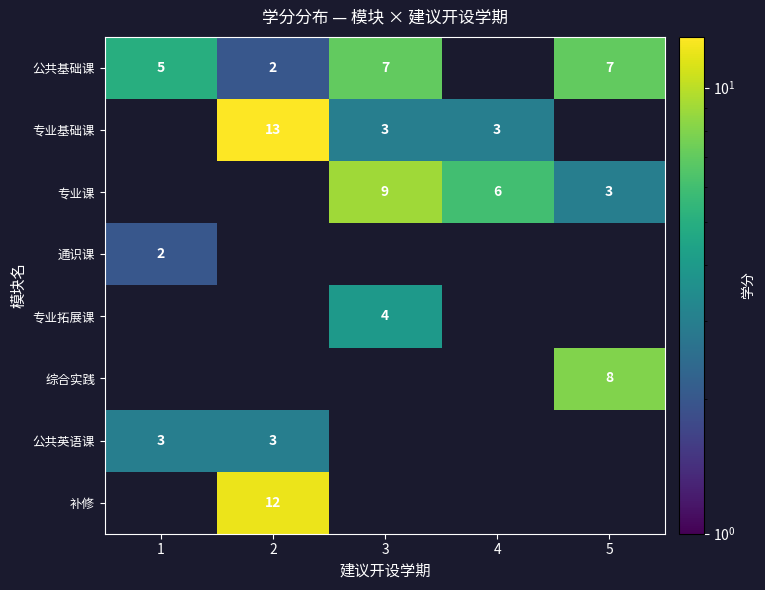

True or false: 专业课 has a value of 9 at 3.

True